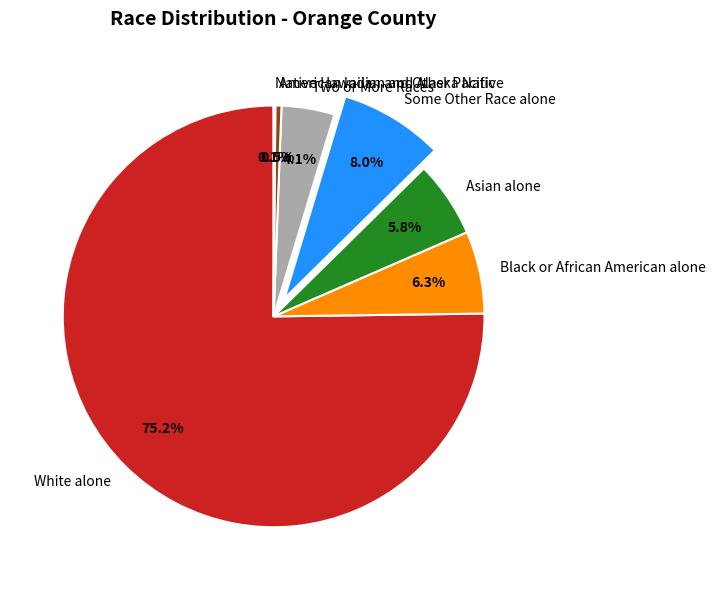

Does American Indian and Alaska Native represent more than half of the total?

No